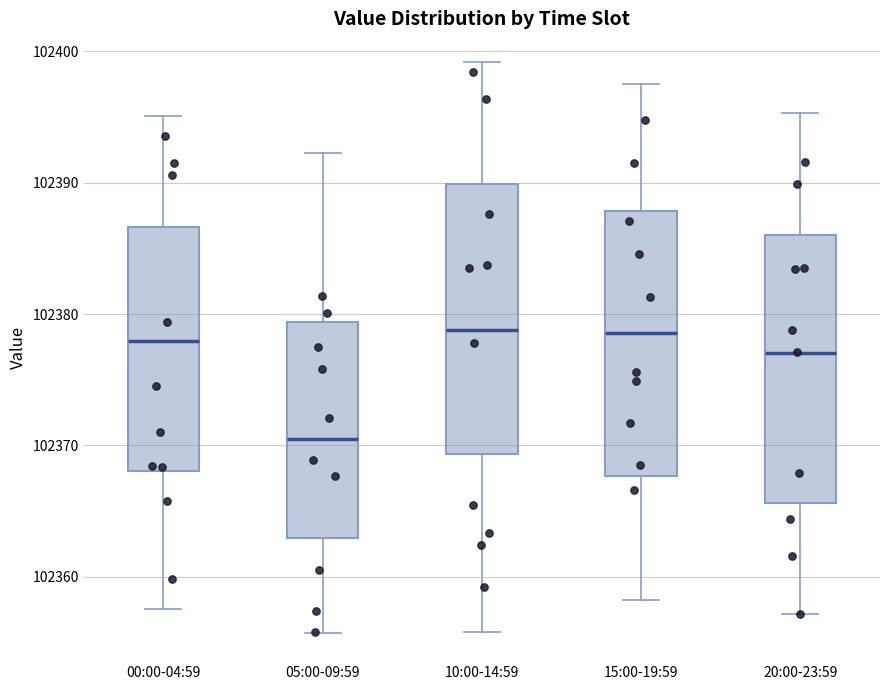

Reading left to right, transcribe this box plot: for each box, give where its median line is, the range the box spans, and where its two whiskers end, as read against the y-axis. The values are not printed on the chart, so give them approximately, as read against the axis.

00:00-04:59: median 102378, box 102368 to 102387, whiskers 102358 to 102395
05:00-09:59: median 102371, box 102363 to 102379, whiskers 102356 to 102392
10:00-14:59: median 102379, box 102369 to 102390, whiskers 102356 to 102399
15:00-19:59: median 102379, box 102368 to 102388, whiskers 102358 to 102398
20:00-23:59: median 102377, box 102366 to 102386, whiskers 102357 to 102395